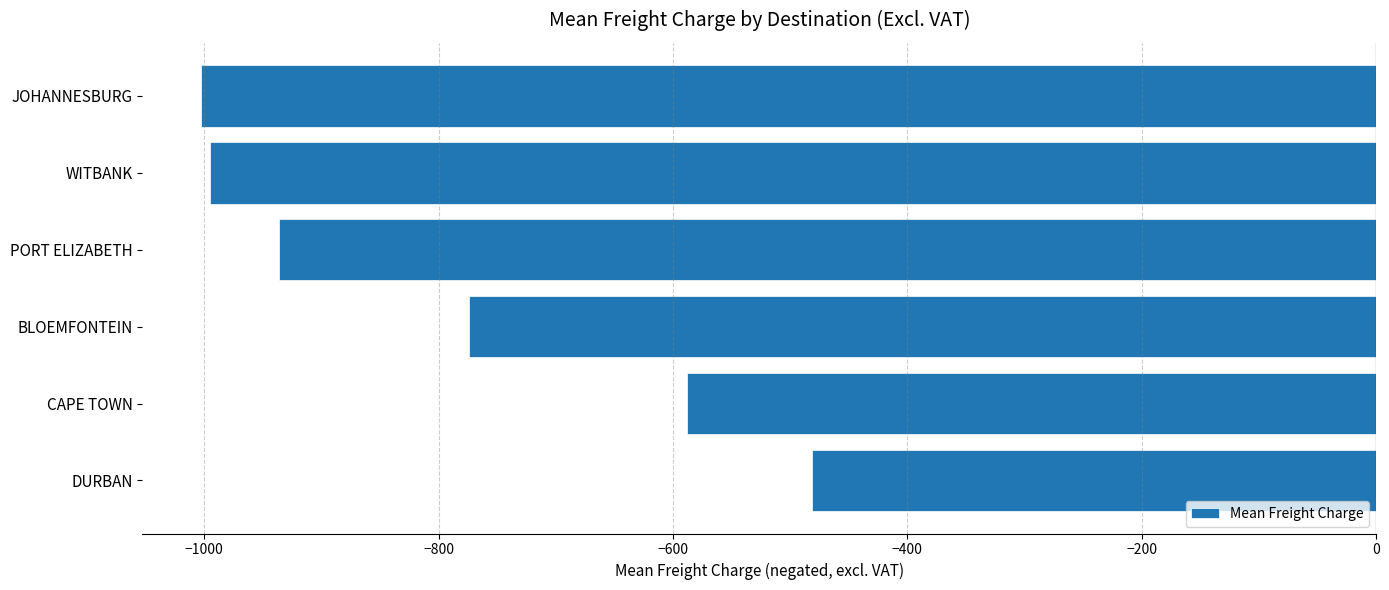

Is it true that the value at DURBAN is -481.2?

True